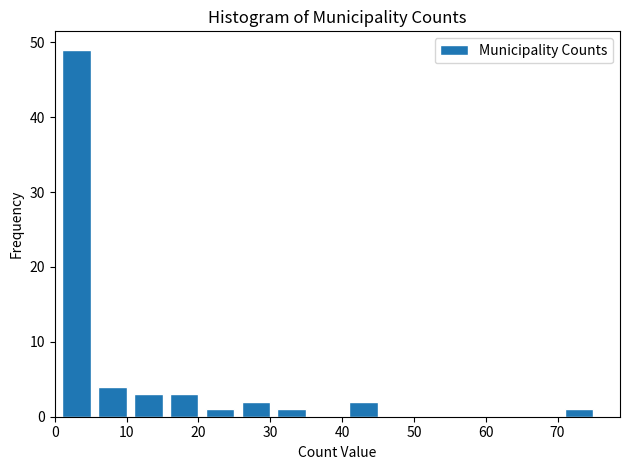

Reading left to right, transcribe this chart: for each bar, give the range it covers on the x-axis and its height. The values are not printed on the chart, so give them approximately, as read against the axis.

1 to 6: 49
6 to 11: 4
11 to 16: 3
16 to 21: 3
21 to 26: 1
26 to 31: 2
31 to 36: 1
36 to 41: 0
41 to 46: 2
46 to 51: 0
51 to 56: 0
56 to 61: 0
61 to 66: 0
66 to 71: 0
71 to 76: 1